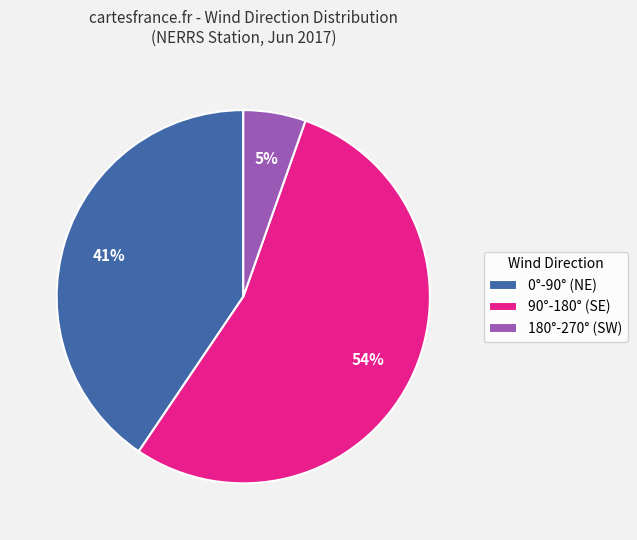

What is the largest slice in the pie chart?

90°-180° (SE)